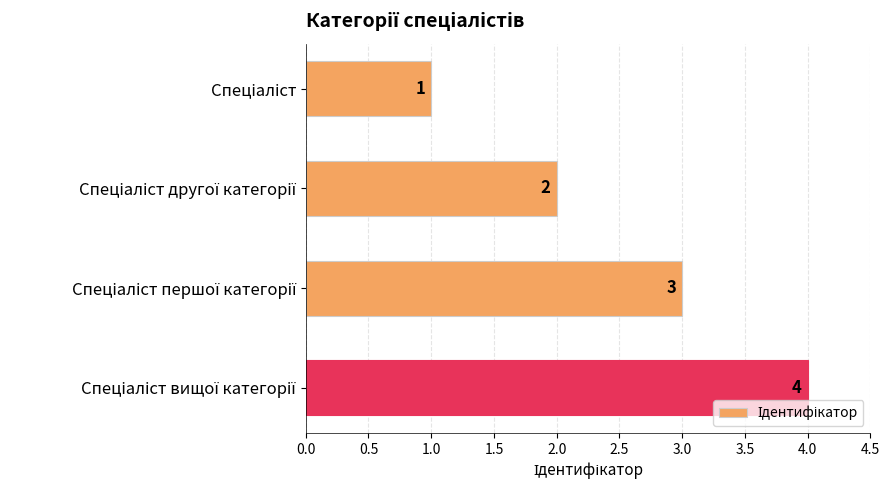

Does the chart contain stacked bars?

No